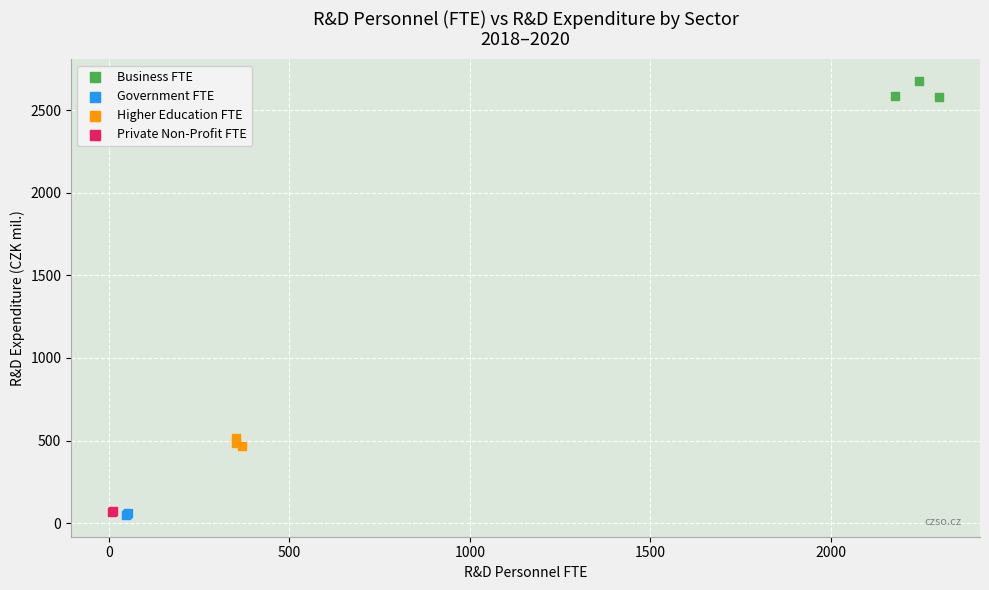

What are all the series names shown in the legend?

Business FTE, Government FTE, Higher Education FTE, Private Non-Profit FTE